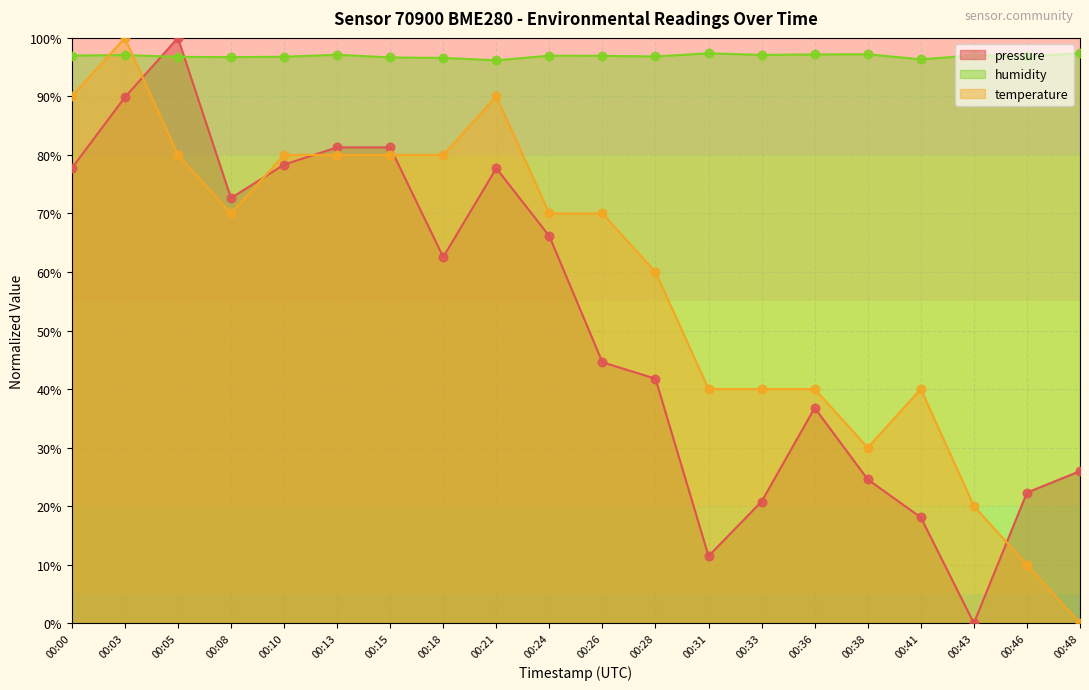

Which series has the largest total across all categories?

humidity